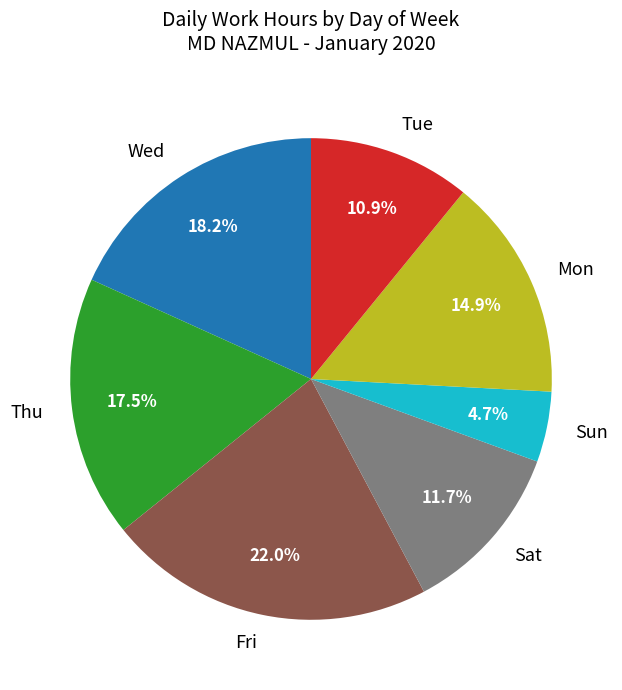

What is the largest slice in the pie chart?

Fri